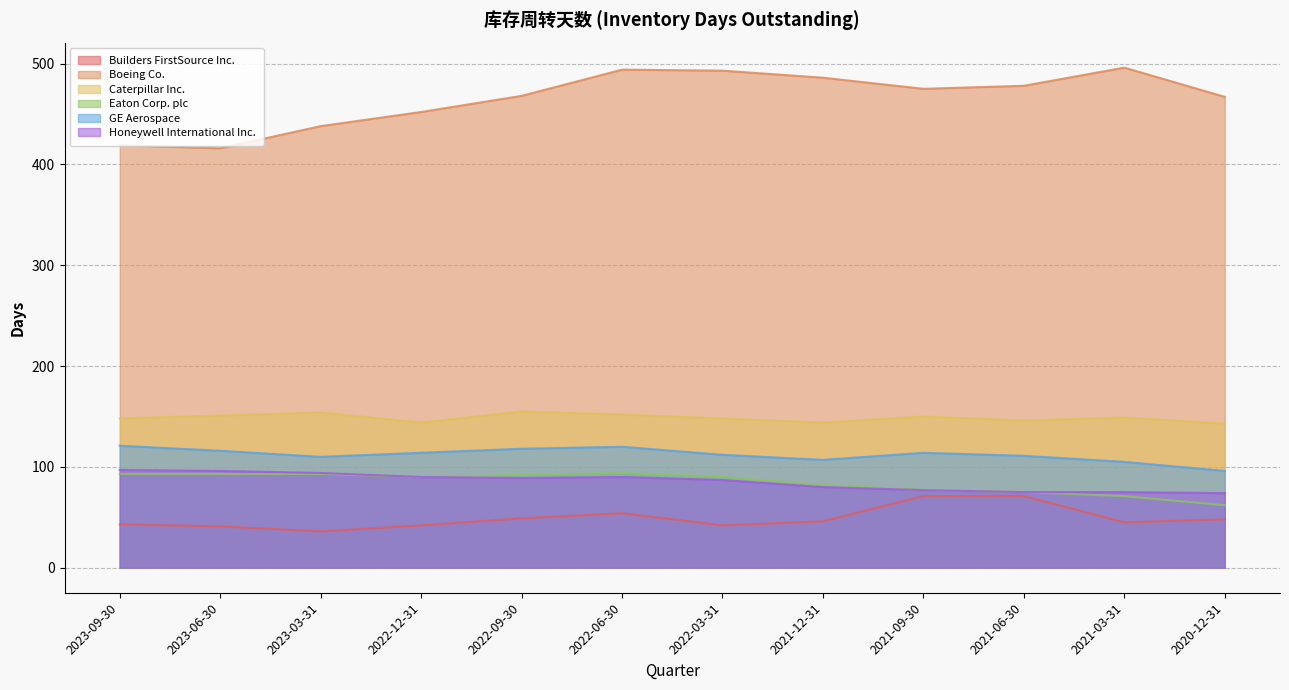

Is the value of Honeywell International Inc. at 2022-09-30 greater than the value of GE Aerospace at 2023-09-30?

No